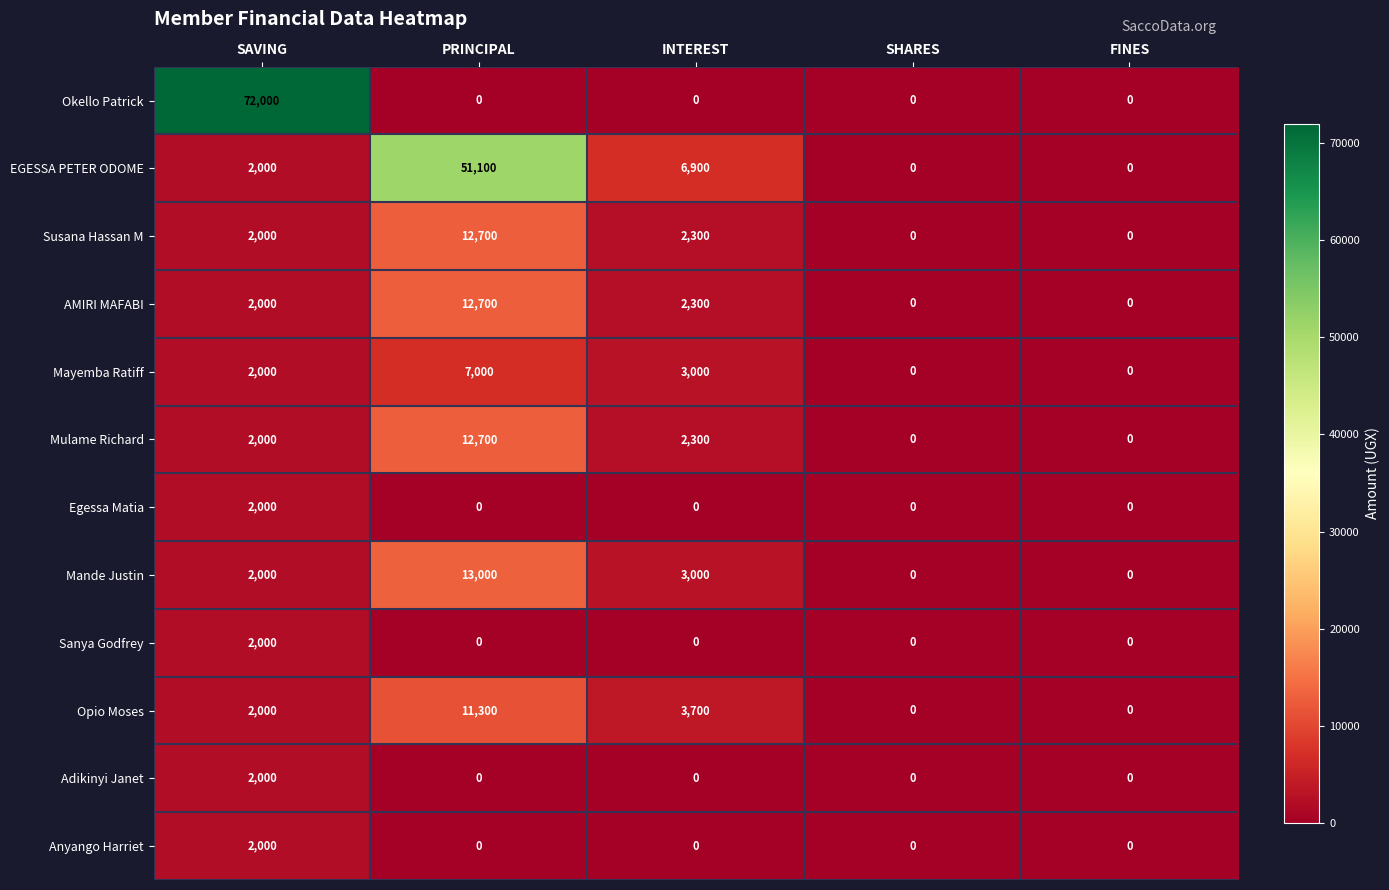

At which label does Mayemba Ratiff reach its peak?

PRINCIPAL